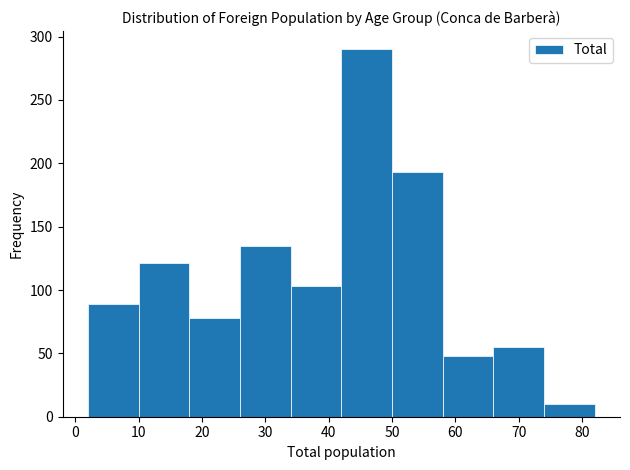

Reading left to right, transcribe this chart: for each bar, give the range it covers on the x-axis and its height. The values are not printed on the chart, so give them approximately, as read against the axis.

2 to 10: 90
10 to 18: 120
18 to 26: 80
26 to 34: 135
34 to 42: 105
42 to 50: 290
50 to 58: 195
58 to 66: 50
66 to 74: 55
74 to 82: 10